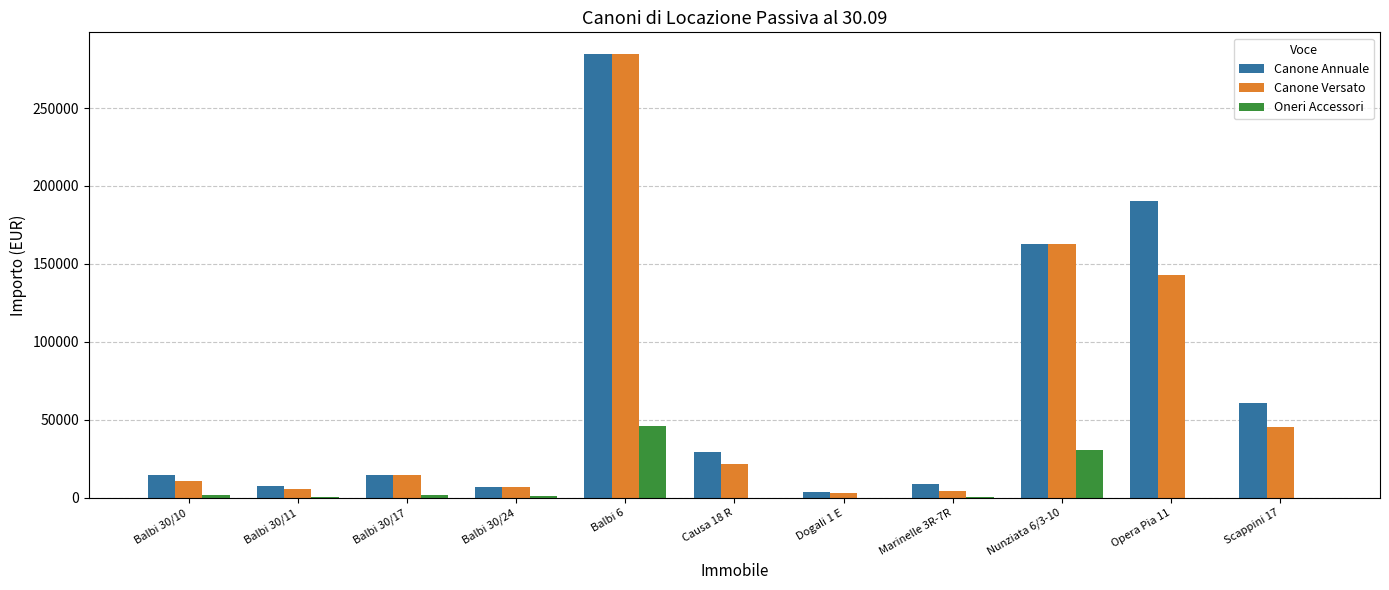

How many values in the Oneri Accessori series exceed 747?

6